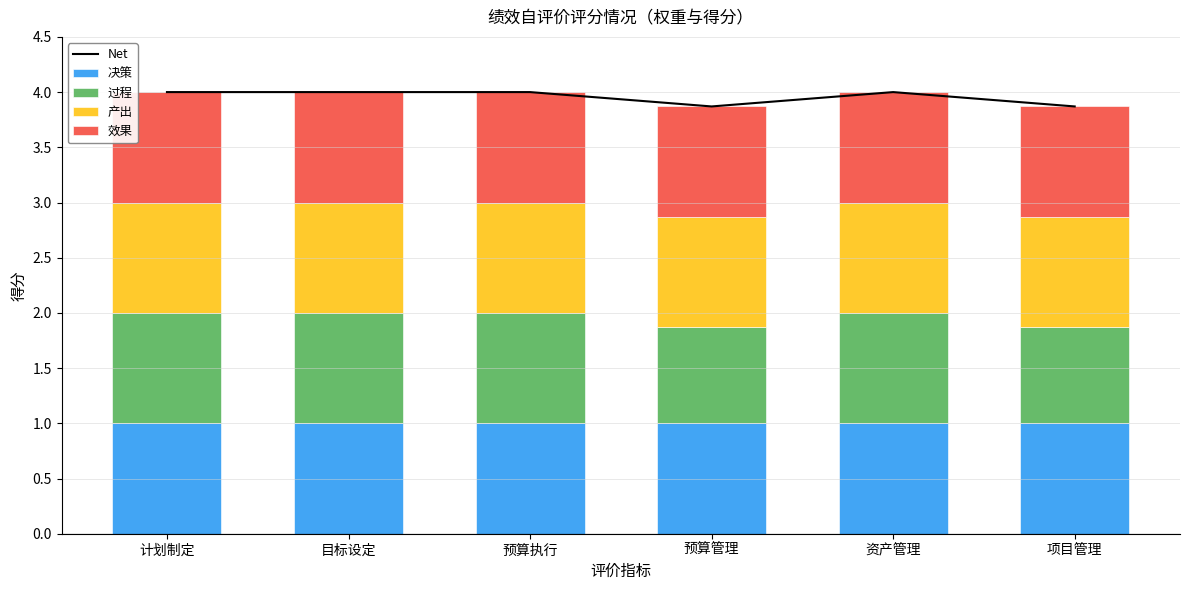

What is the label of the 2nd bar from the right?

资产管理